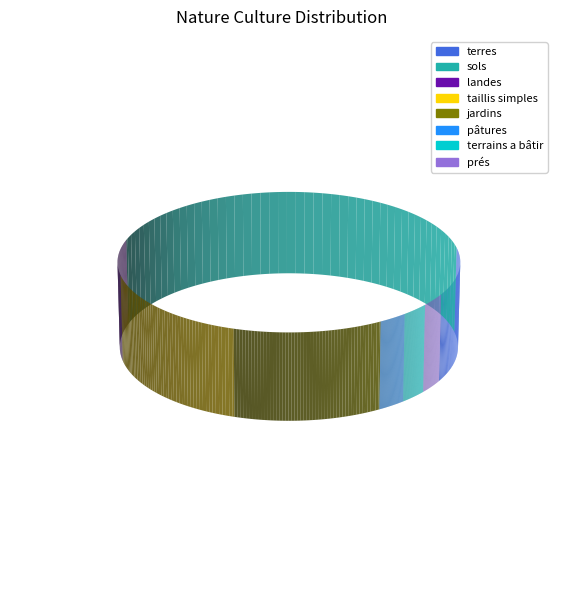

True or false: jardins accounts for 5% of the total.

False